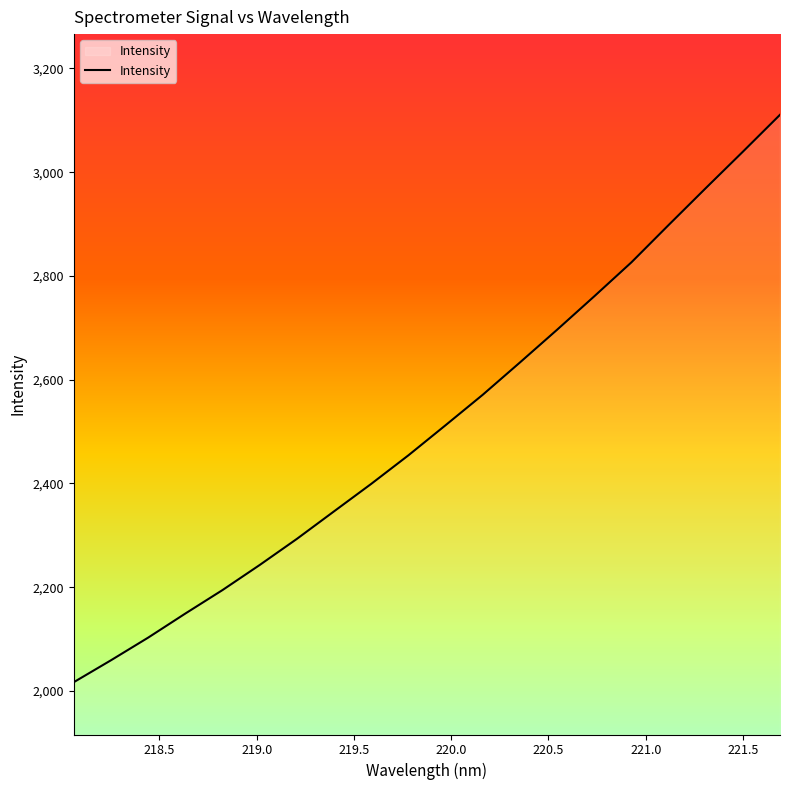

What is the greatest value displayed?

3110.6